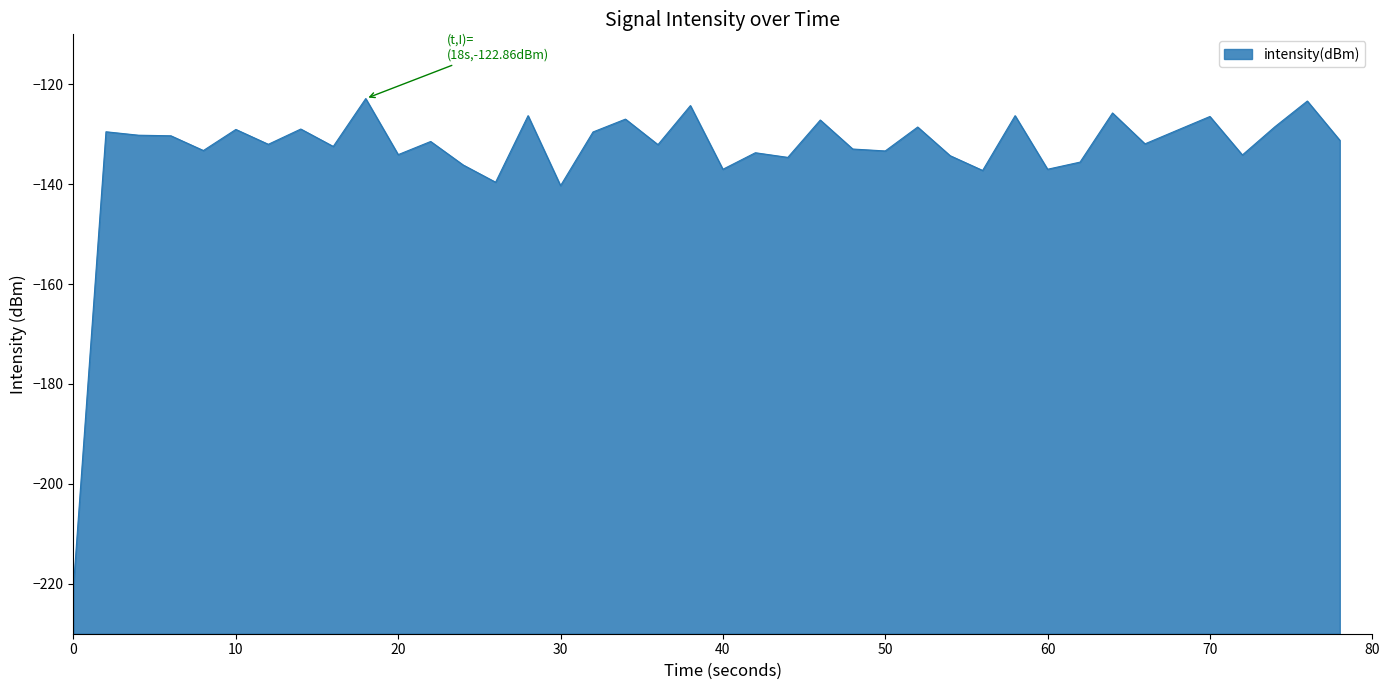

How many interior local valleys (lower than both neighbors) does the data have?

14